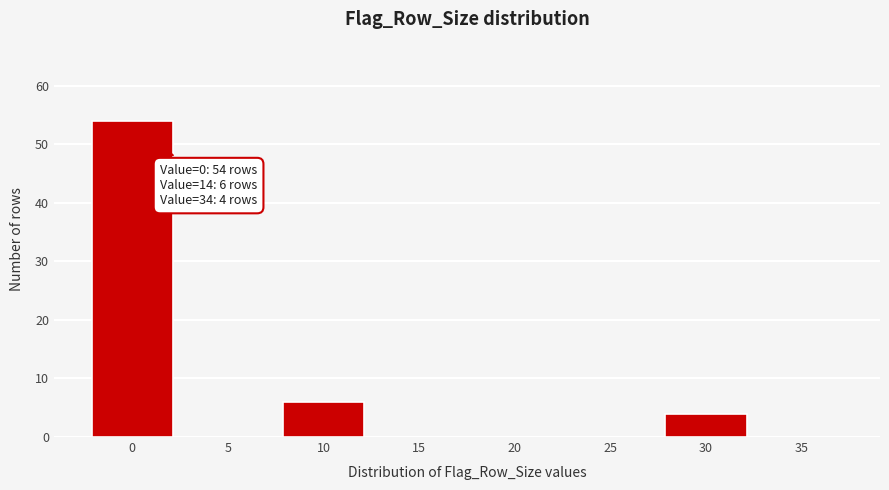

Reading left to right, list all the values displayed in this chart.

0=54	5=0	10=6	15=0	20=0	25=0	30=4	35=0